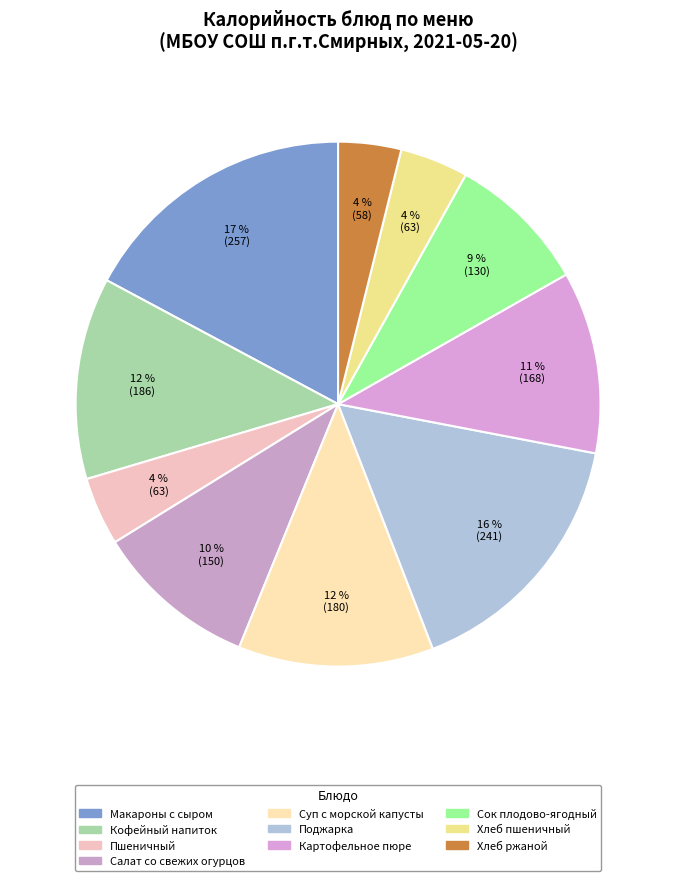

What percentage is the Кофейный напиток slice, to the nearest percent?

12%